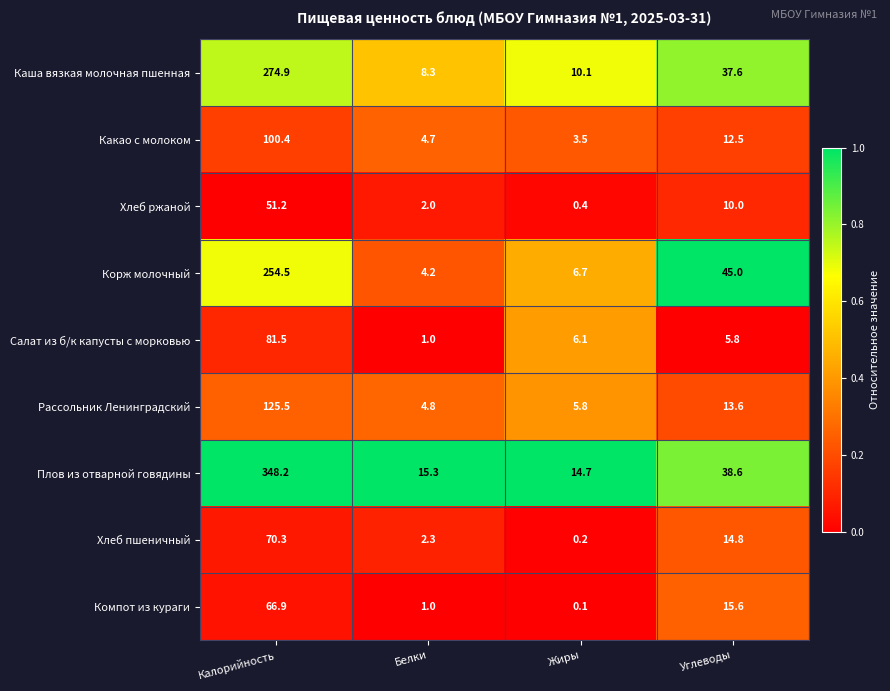

Which series has the largest total across all categories?

Плов из отварной говядины